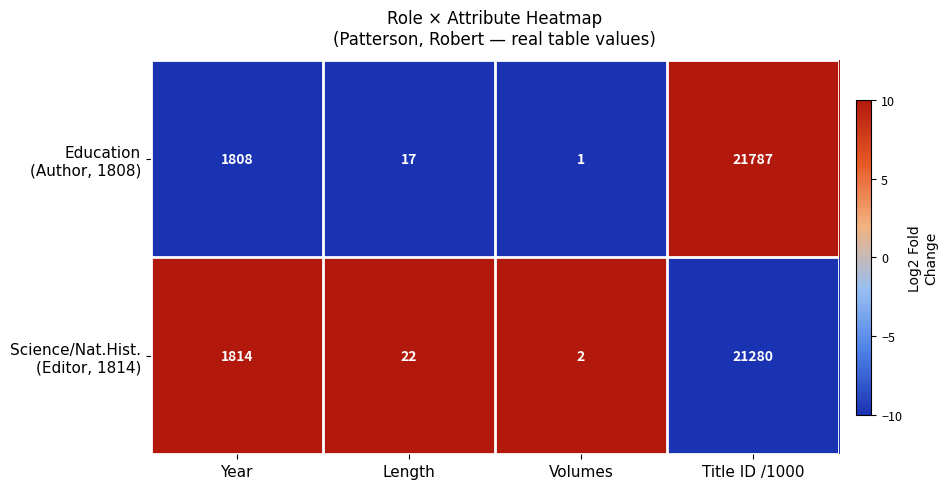

How many series are shown in this chart?

2